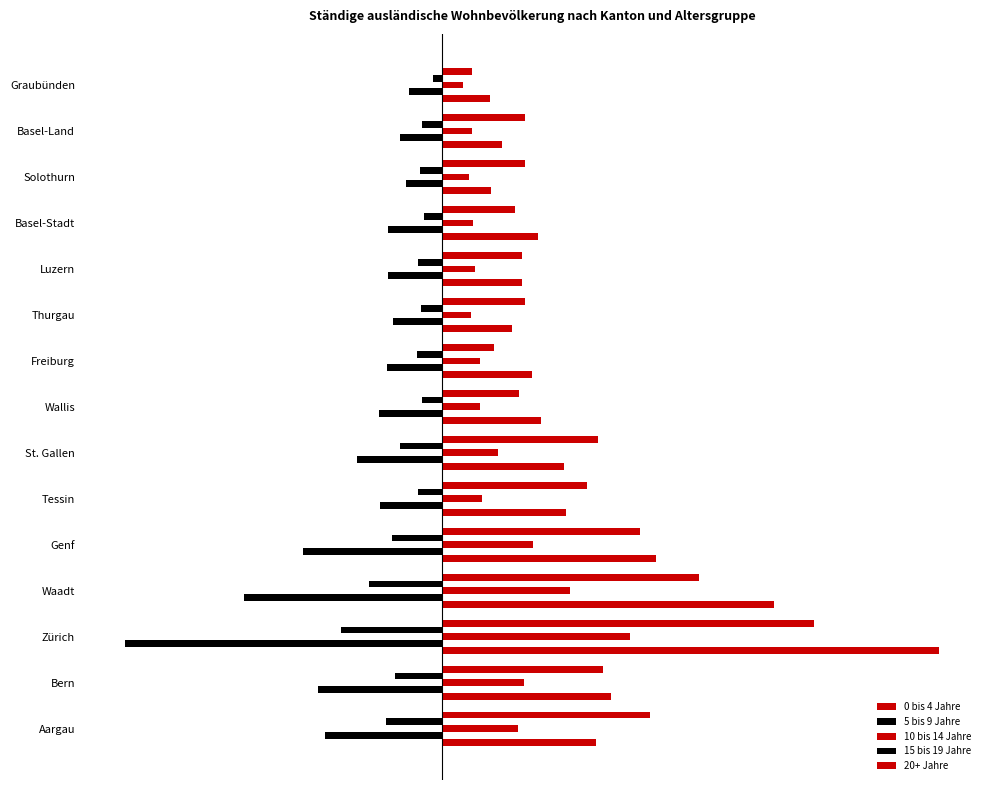

Are the bars grouped side by side (vs. stacked)?

Yes